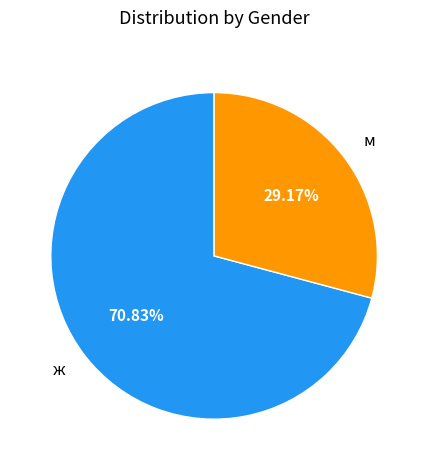

The ж slice represents 81% of the pie. True or false?

False